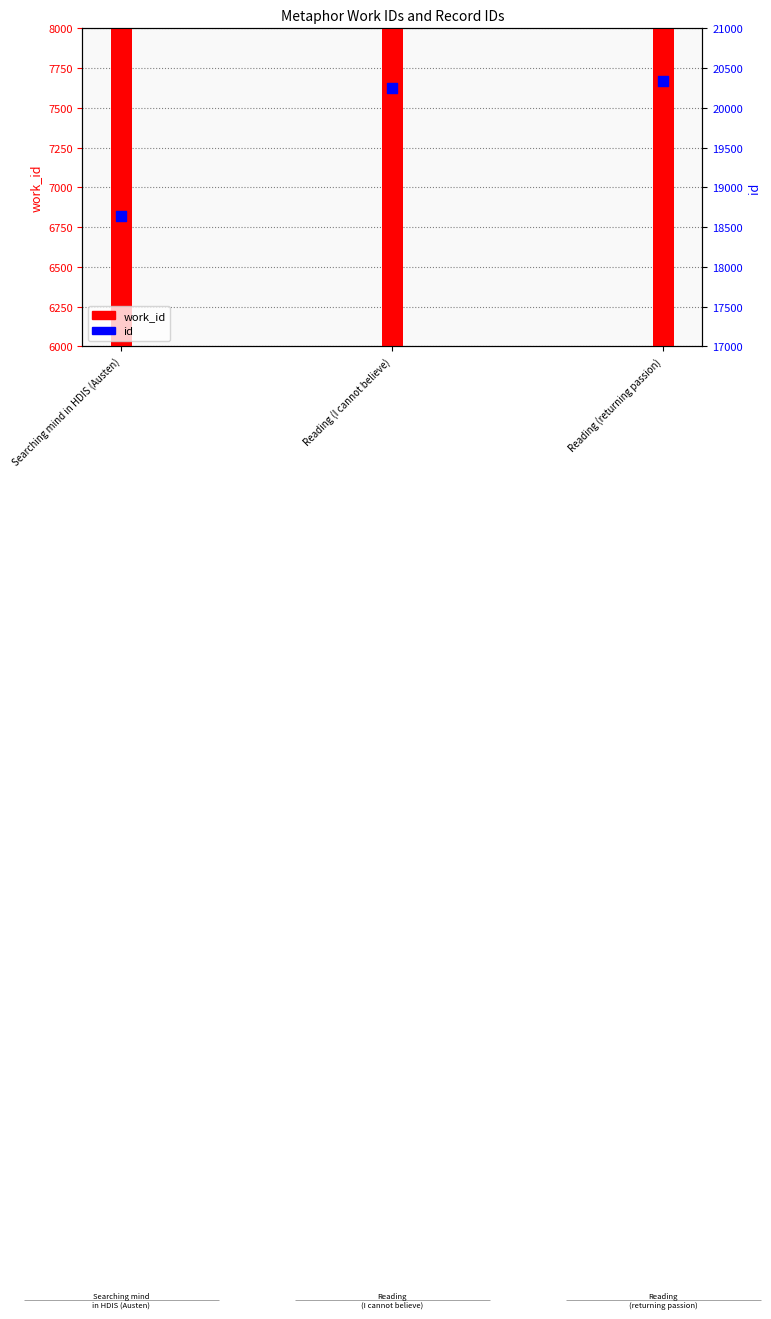

Between Reading (returning passion) and Reading (I cannot believe), which is larger?

Reading (returning passion)